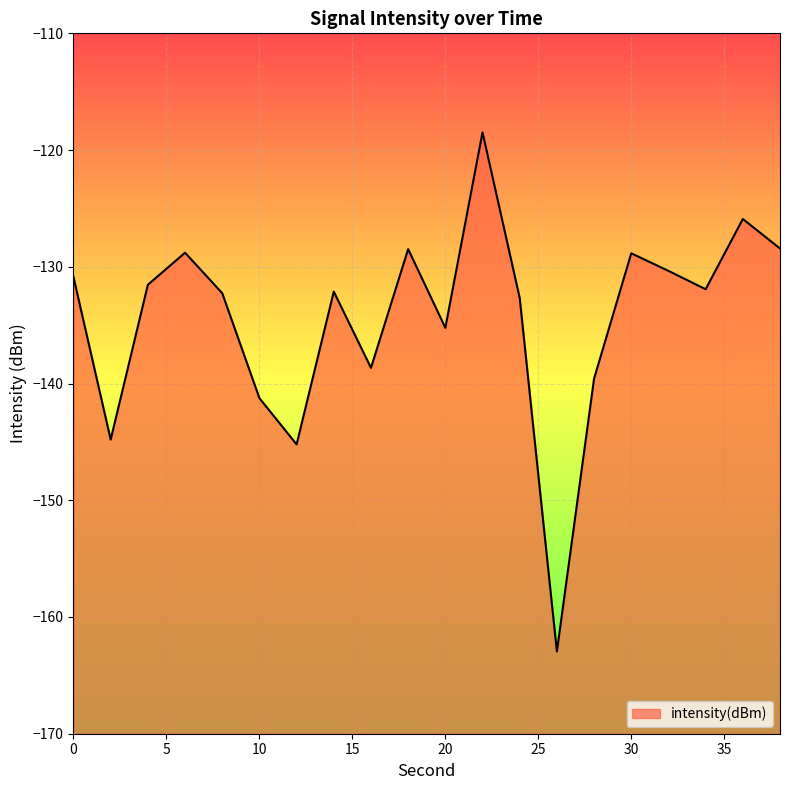

Rank the categories by value from highest to lowest.

22, 36, 38, 18, 6, 30, 32, 0, 4, 34, 14, 8, 24, 20, 16, 28, 10, 2, 12, 26